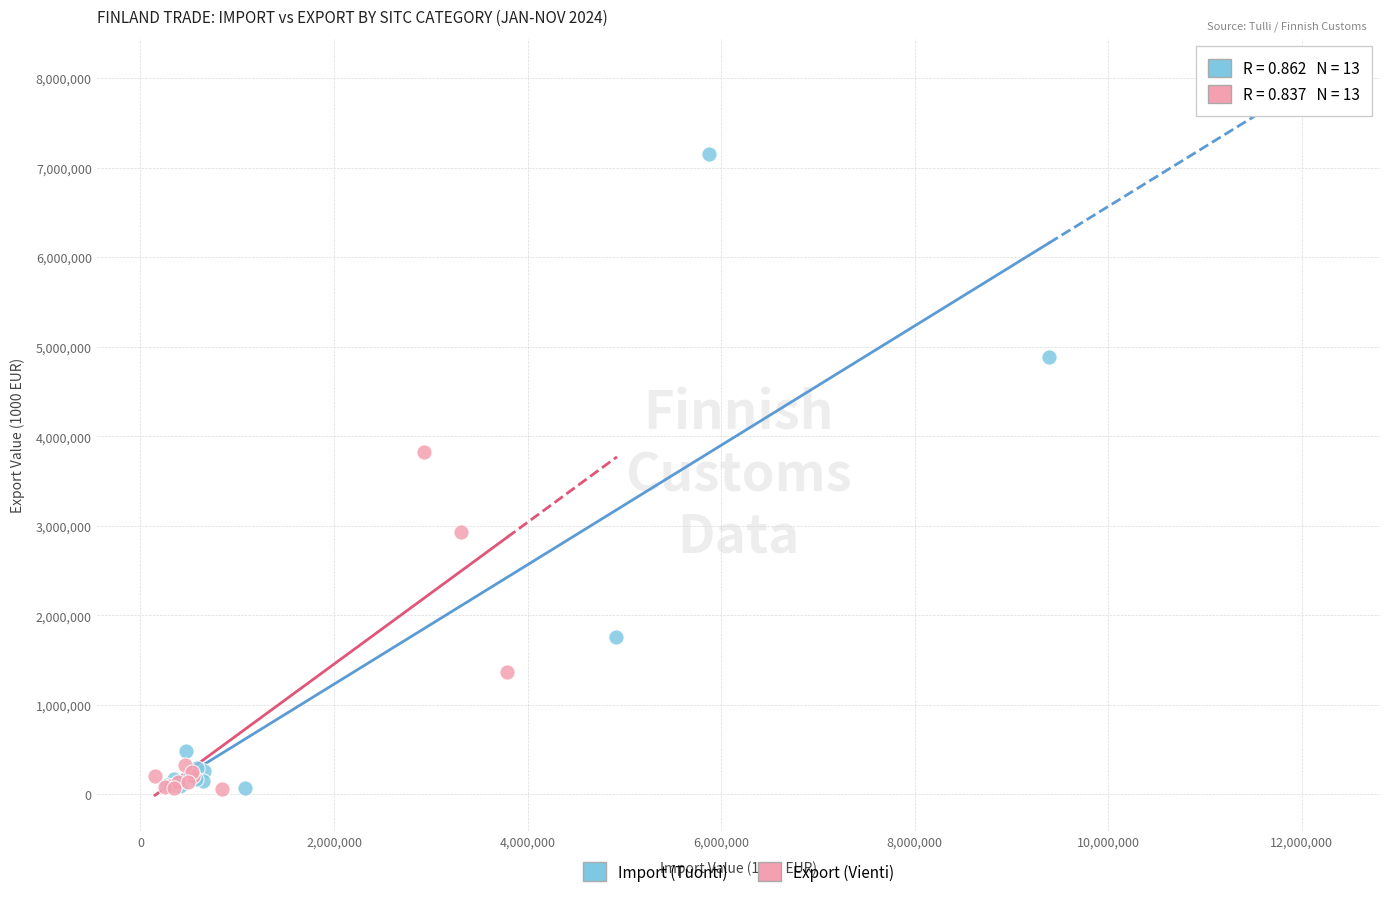

Which series reaches the maximum Y coordinate?

Import (Tuonti)